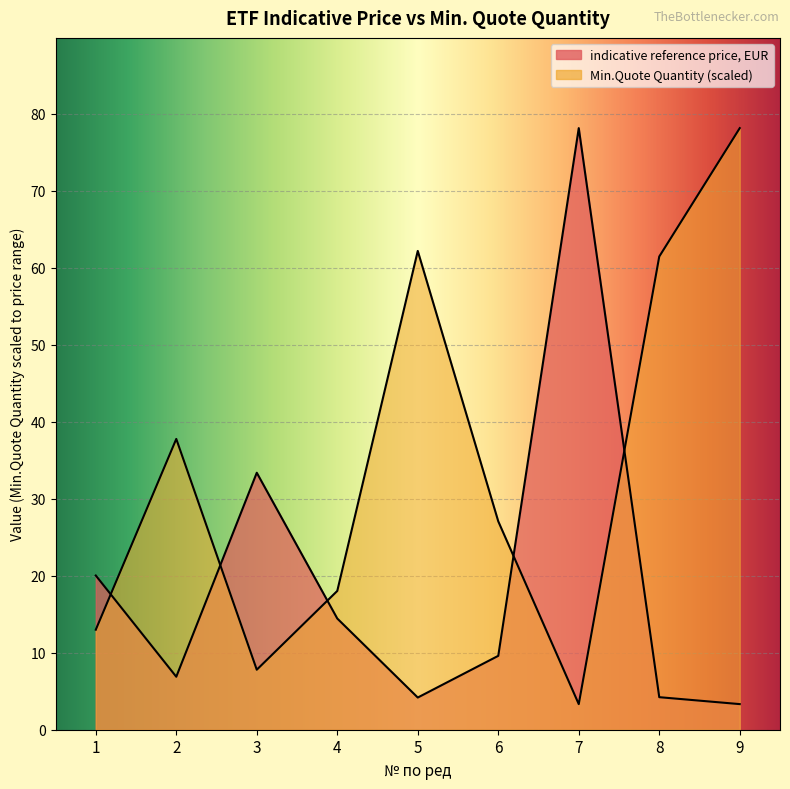

At which category is the sum across all series the highest?

9